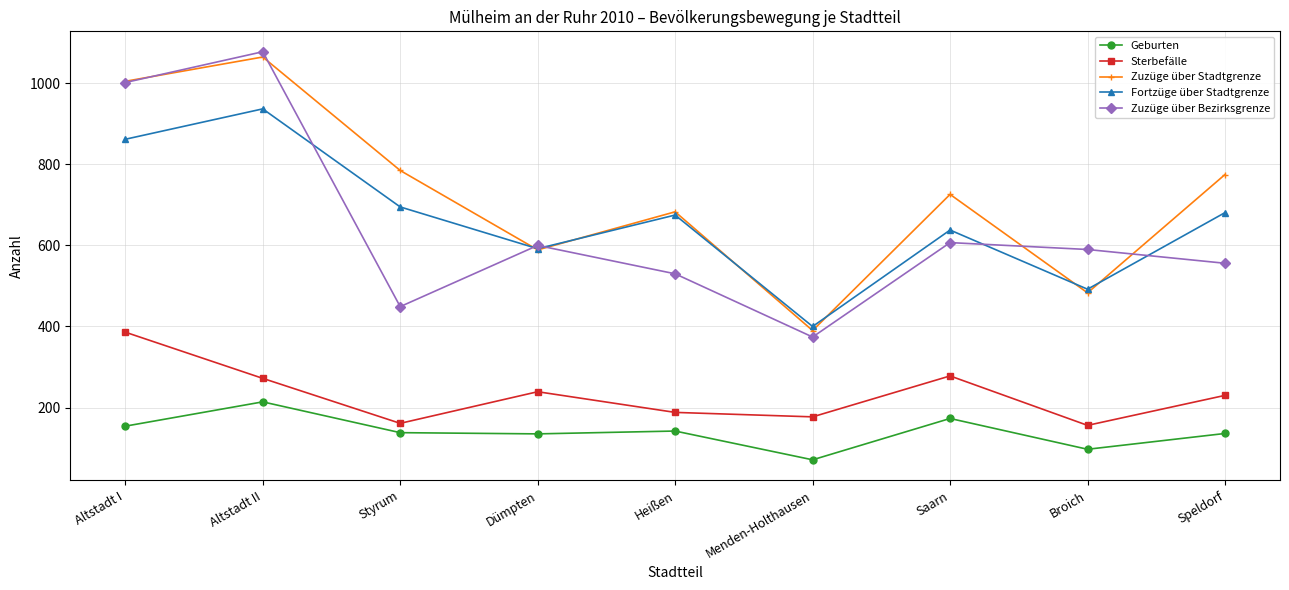

Is it true that Fortzüge über Stadtgrenze equals 638 at Saarn?

True